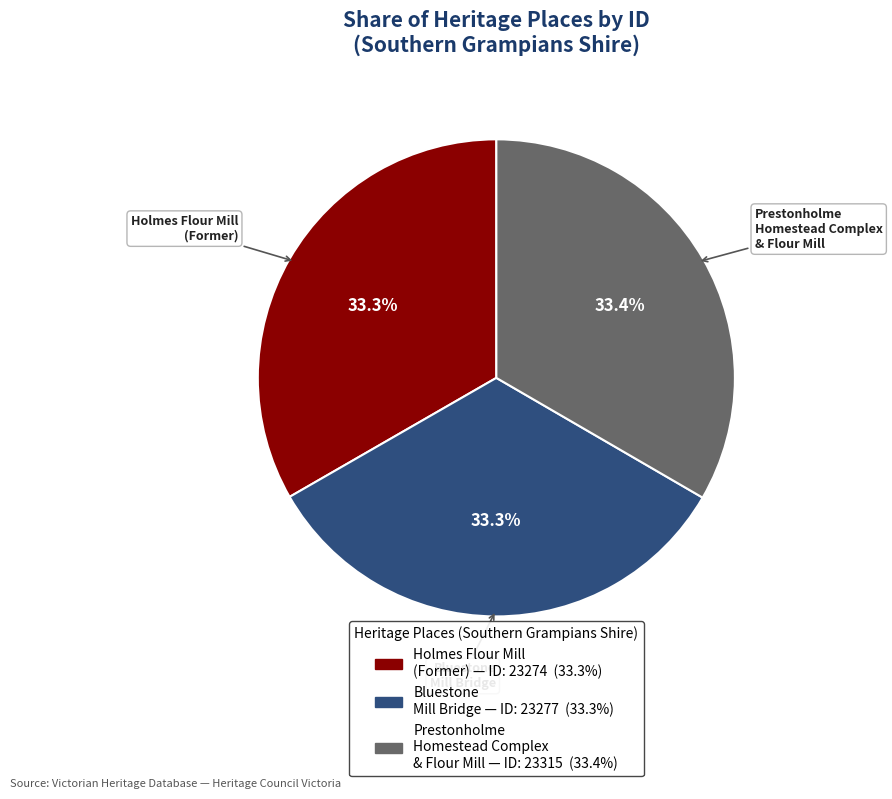

Is there any slice that represents more than half of the pie?

No